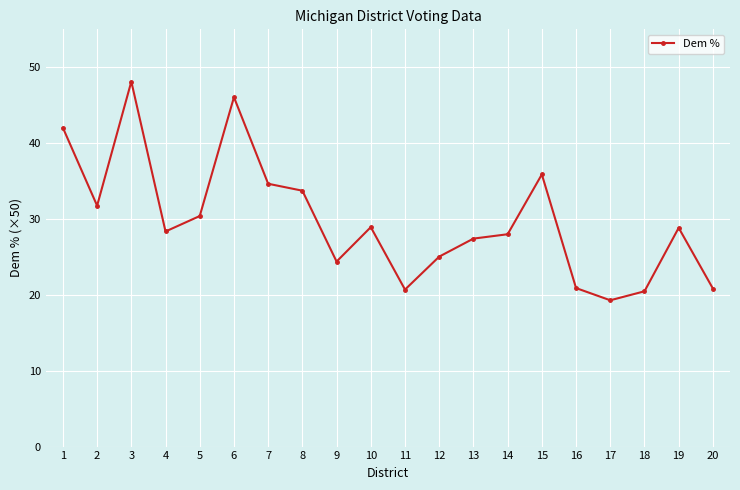

At which category does the data reach its first local peak?

3